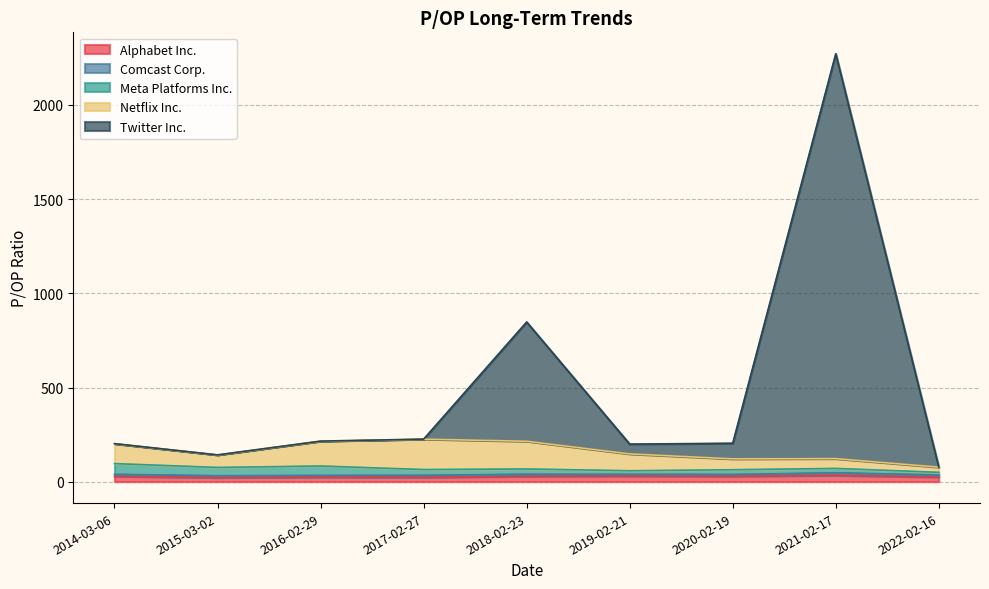

What is the sum of all Comcast Corp. values?

94.0